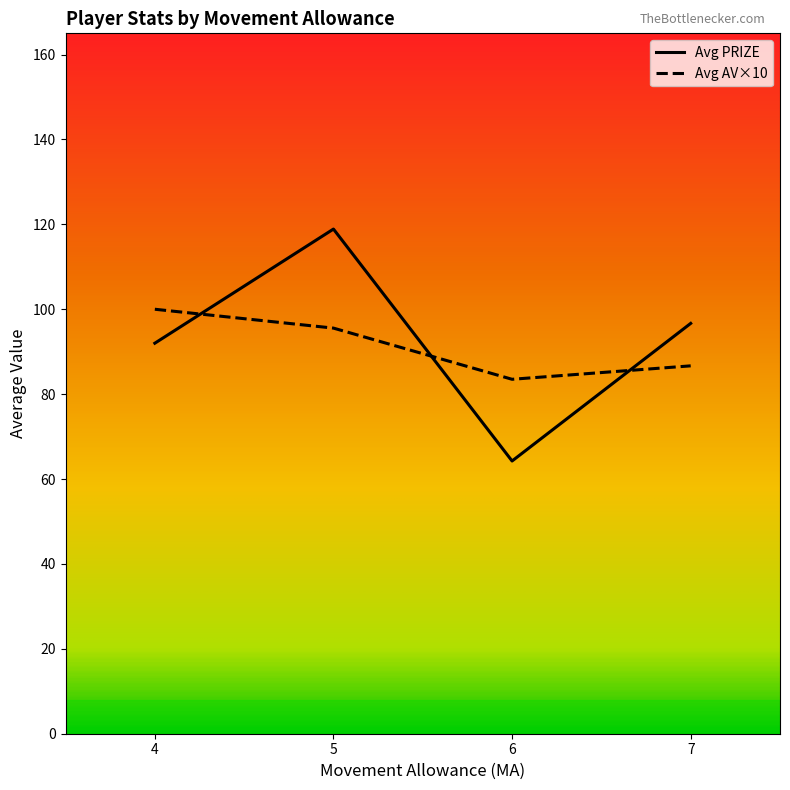

Which series has the widest spread of values?

Avg PRIZE